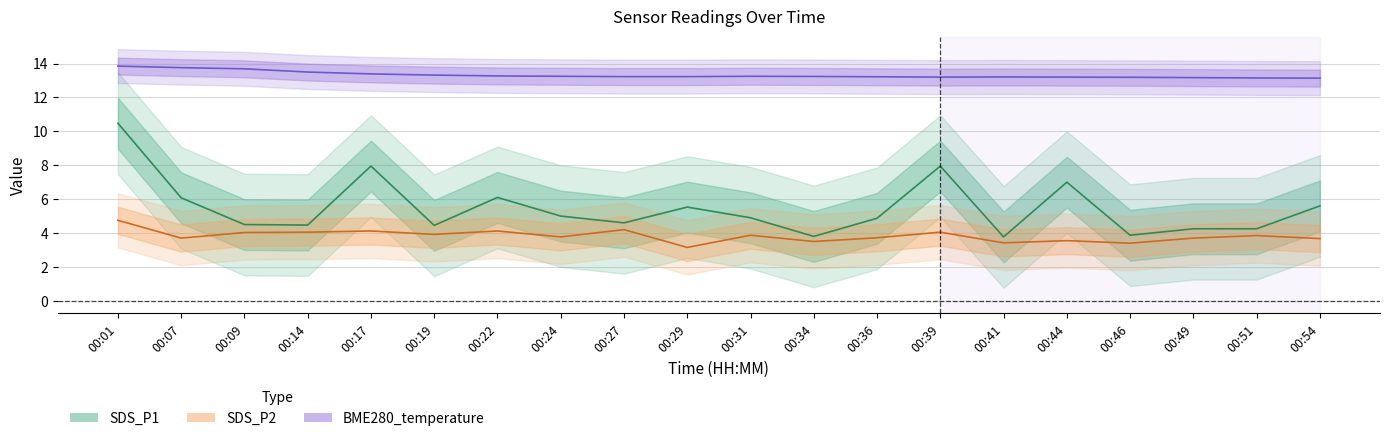

Is this an area chart (filled region under the line)?

No